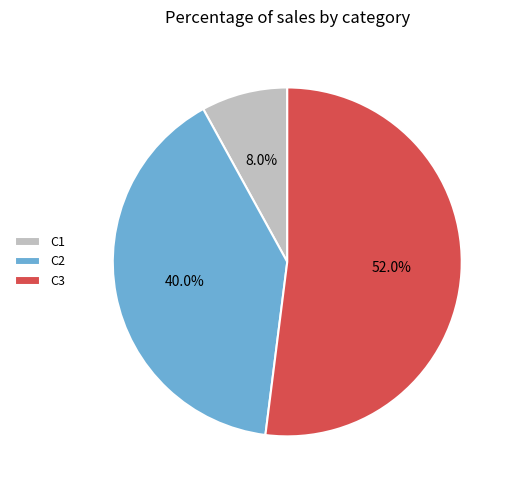

Which category has the smallest portion of the pie?

C1